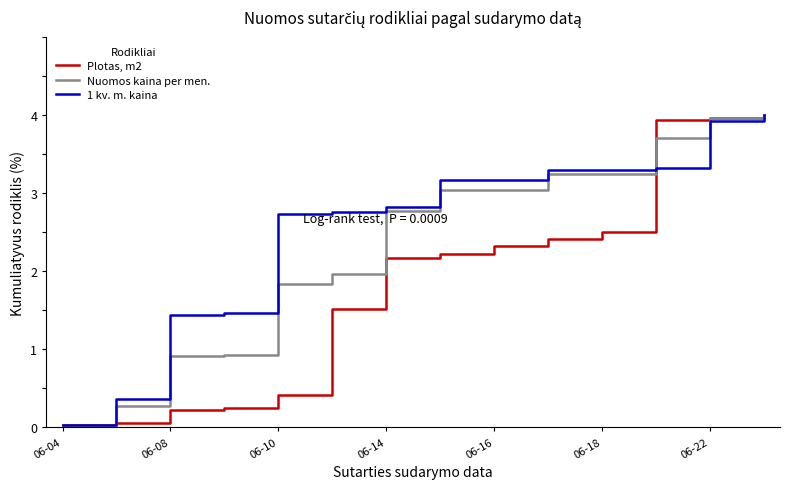

What is the maximum value shown in the chart?

4.0